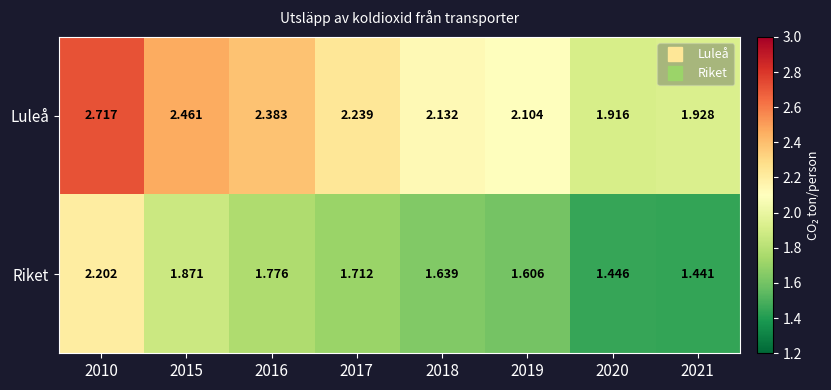

Which series has the largest range (max minus min)?

Luleå